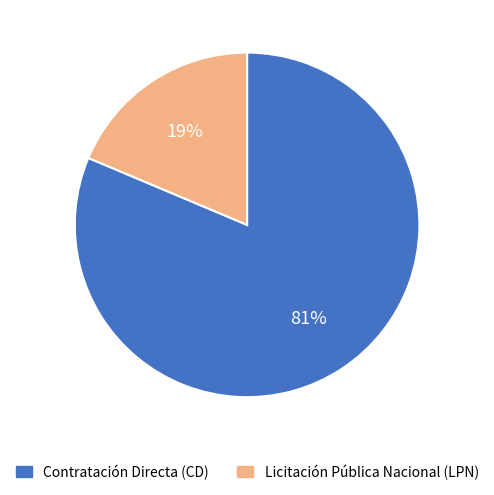

True or false: Licitación Pública Nacional (LPN) accounts for 19% of the total.

True